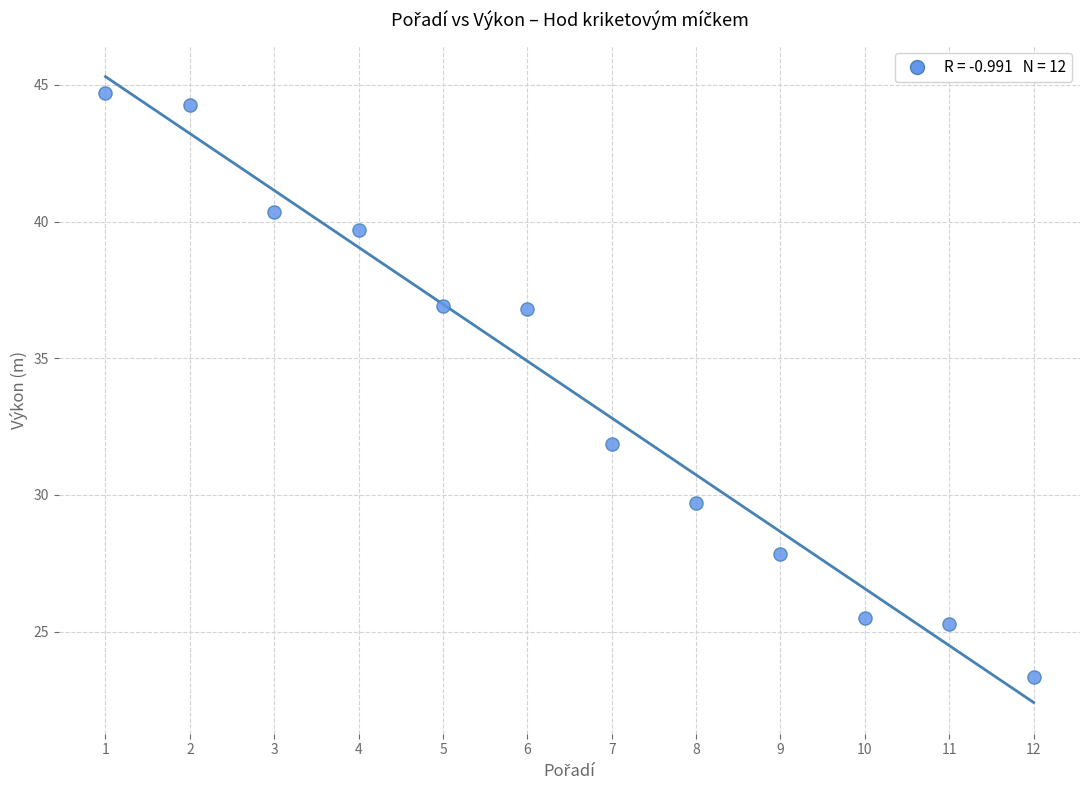

What is the range of X values (max minus min)?

11.0